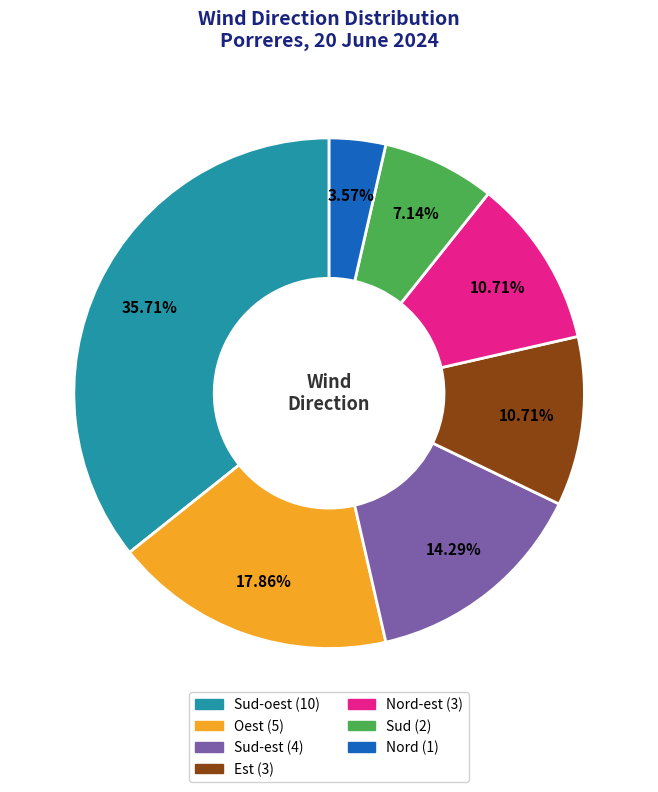

Does any single category account for the majority?

No